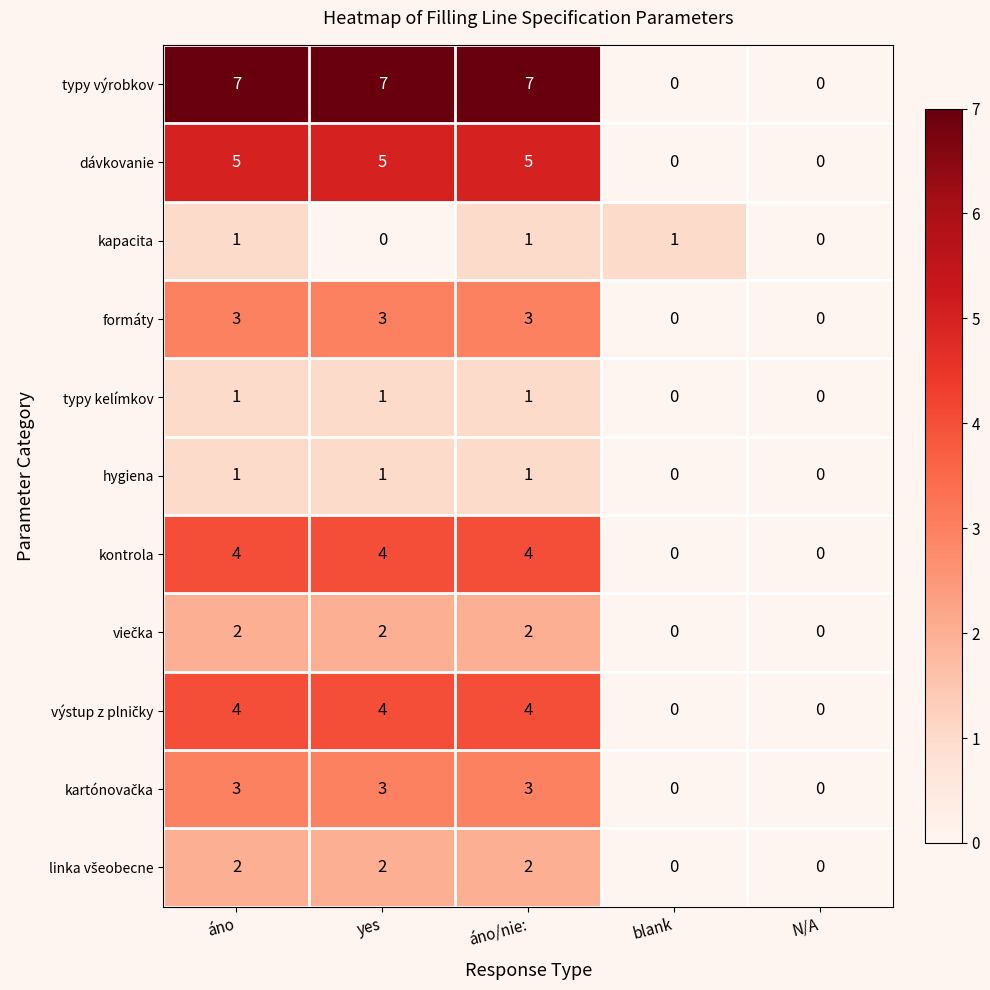

What is the greatest value displayed?

7